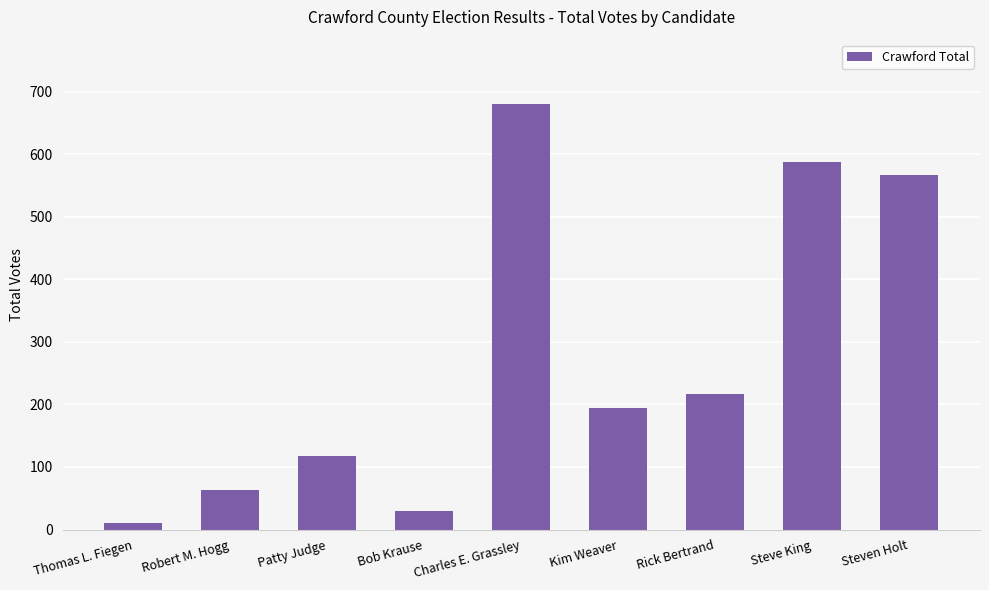

What is the difference between the maximum and minimum values?

670